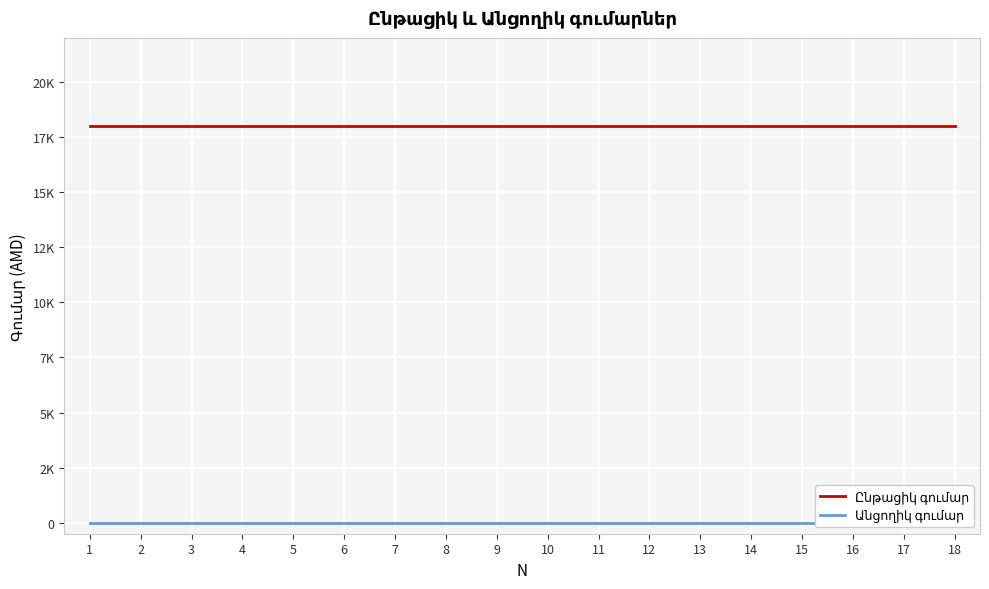

Is this an area chart (filled region under the line)?

No